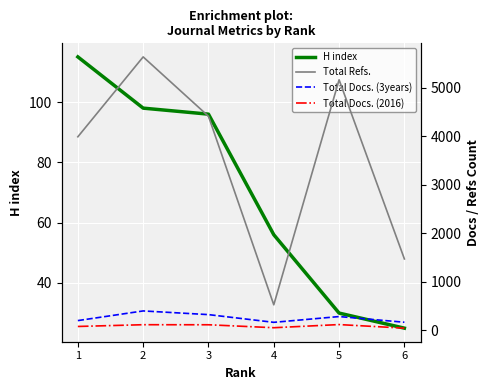

The H index series shows 30 at 5. True or false?

True